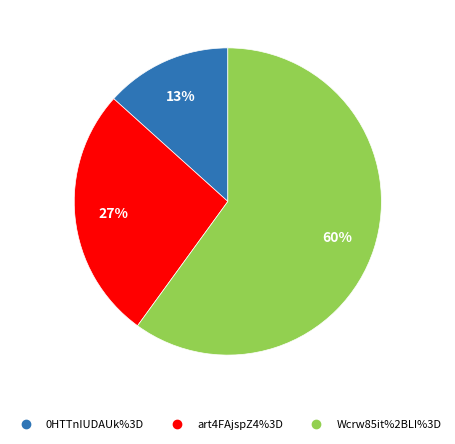

To the nearest percent, what is the combined percentage of Wcrw85it%2BLI%3D and 0HTTnIUDAUk%3D?

73%